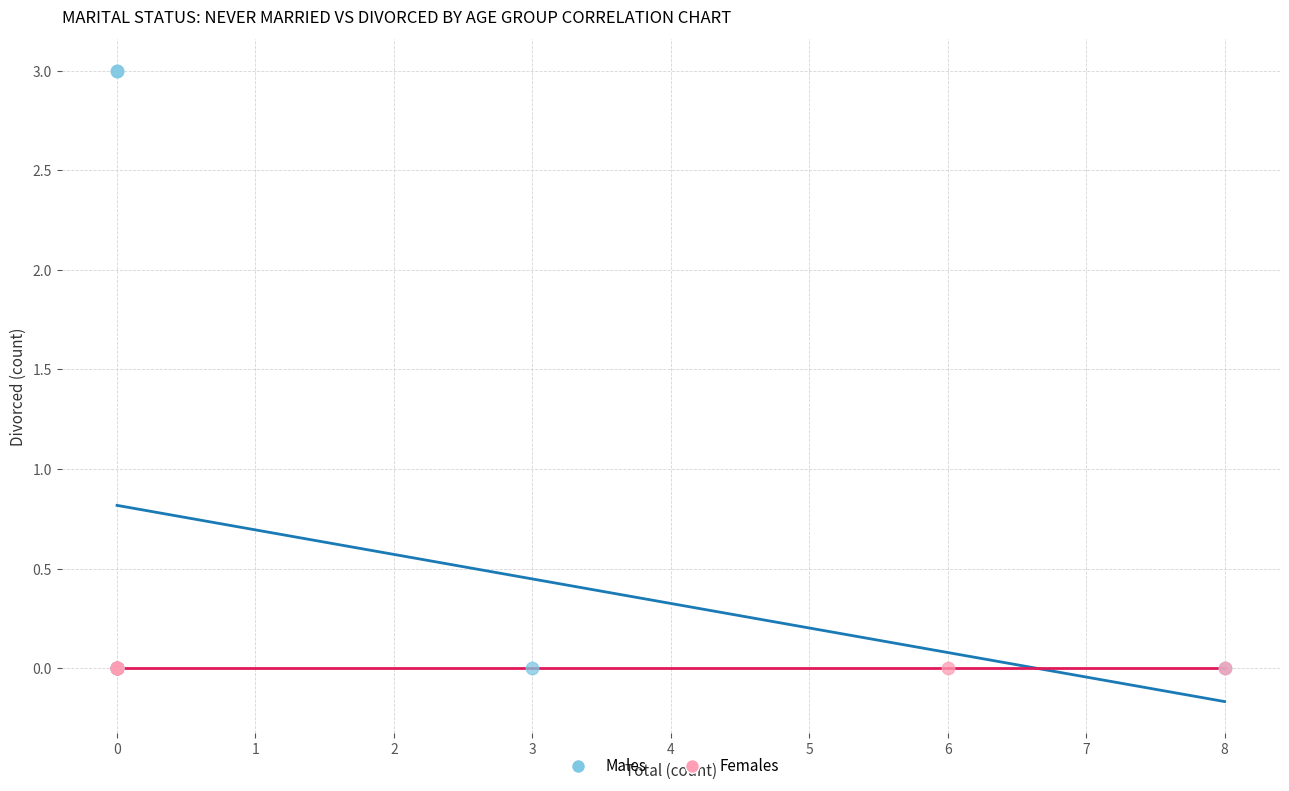

What are all the series names shown in the legend?

Males, Females